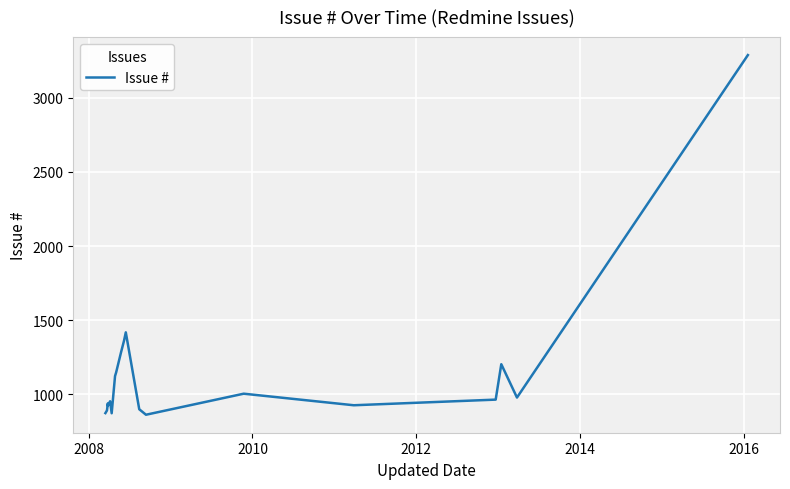

True or false: the data has more than 0 interior local peaks.

True